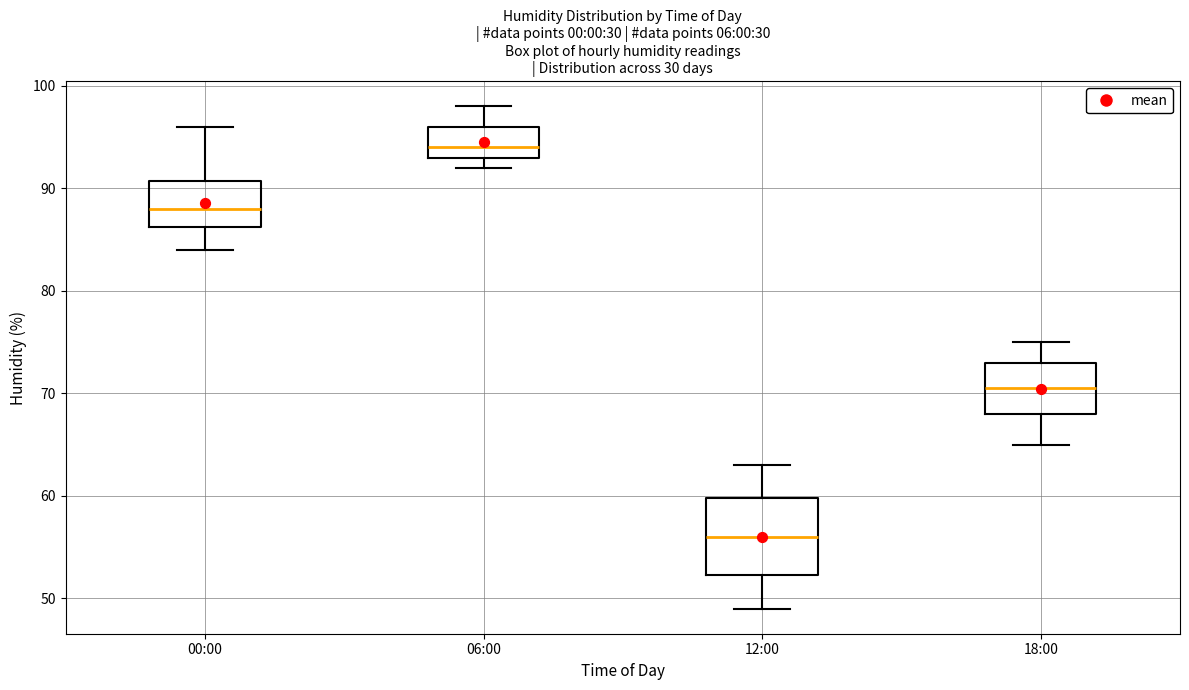

Comparing the boxes themselves (not the whiskers), which one is the tallest?

12:00